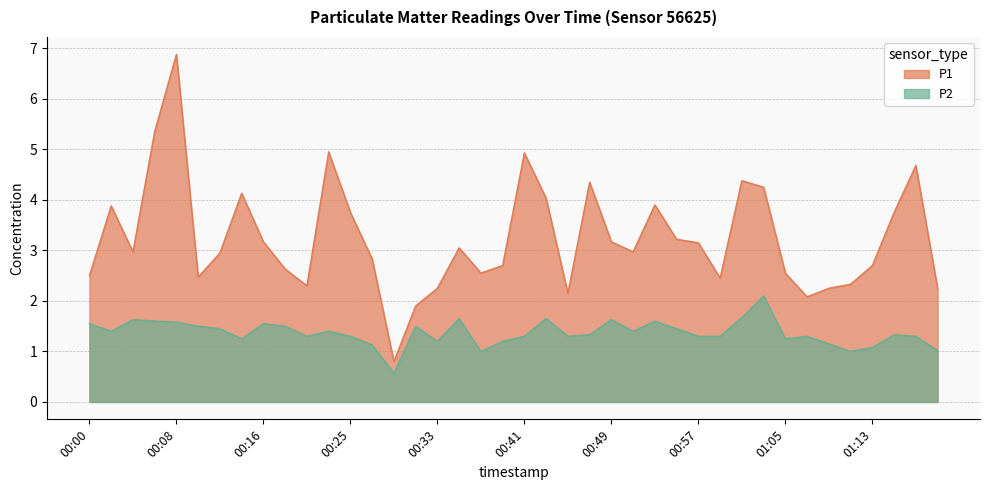

What is the difference between the P2 values at 01:01 and 00:57?

0.4